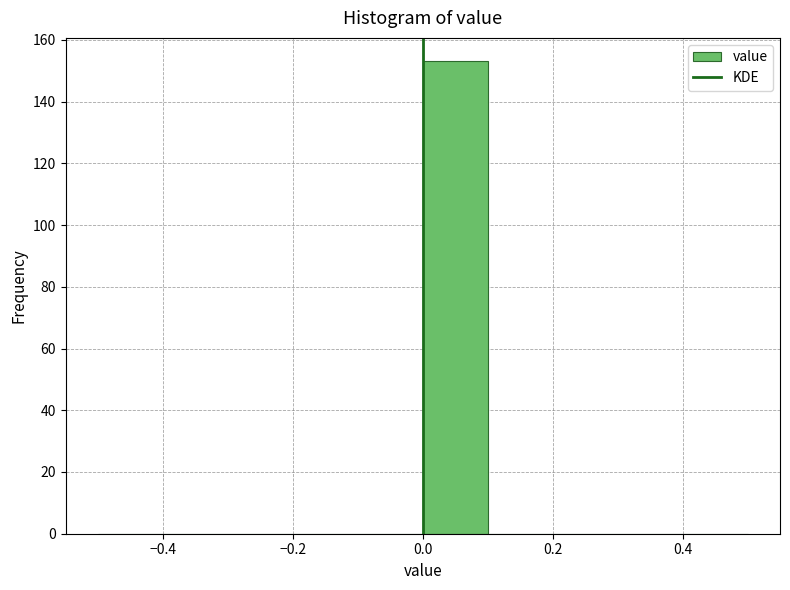

What is the height of the bar covering 0.0 to 0.1 on the x-axis? The values are not printed on the chart, so give them approximately, as read against the axis.

154